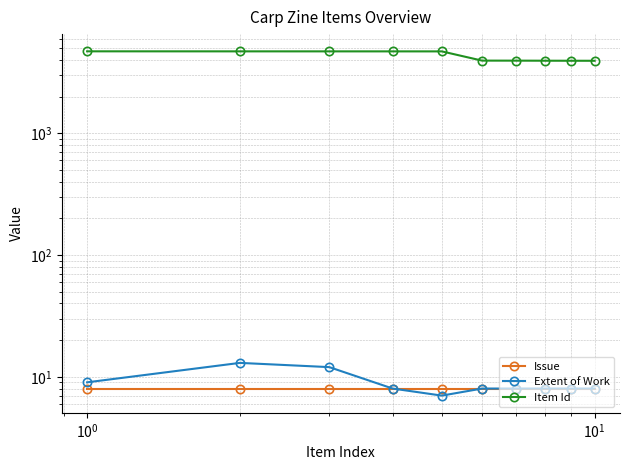

True or false: Item Id and Issue cross at least once.

False